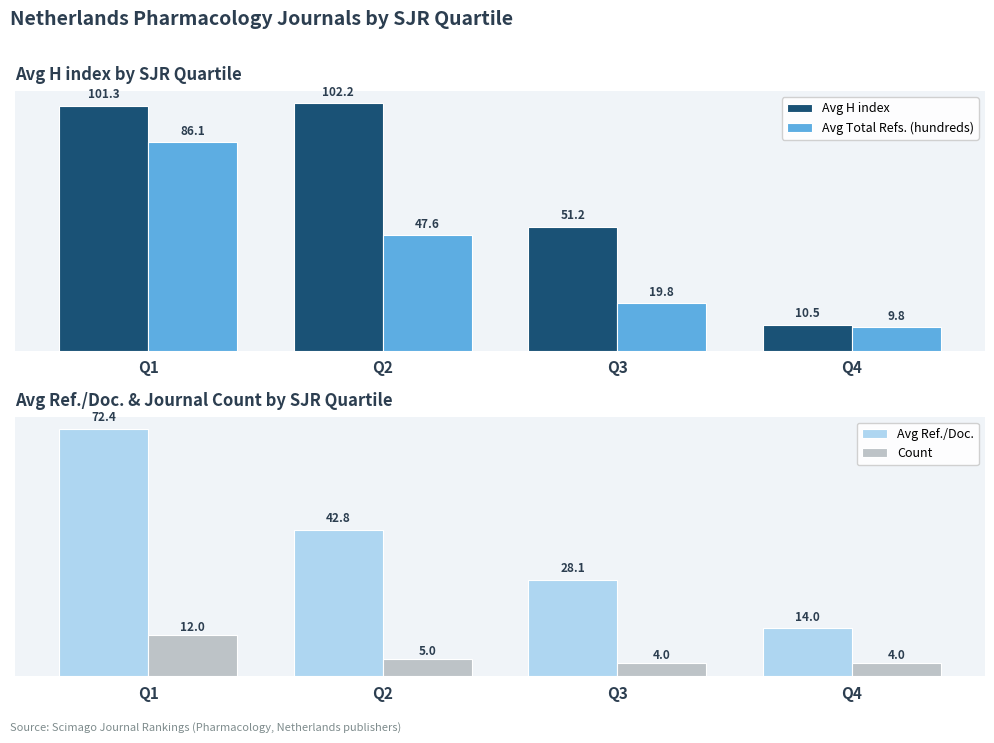

Reading right to left, extract all data points from this chart.

Avg H index: Q4=10.5	Q3=51.2	Q2=102.2	Q1=101.3
Avg Total Refs. (hundreds): Q4=9.8	Q3=19.8	Q2=47.6	Q1=86.1
Avg Ref./Doc.: Q4=14.0	Q3=28.1	Q2=42.8	Q1=72.4
Count: Q4=4.0	Q3=4.0	Q2=5.0	Q1=12.0